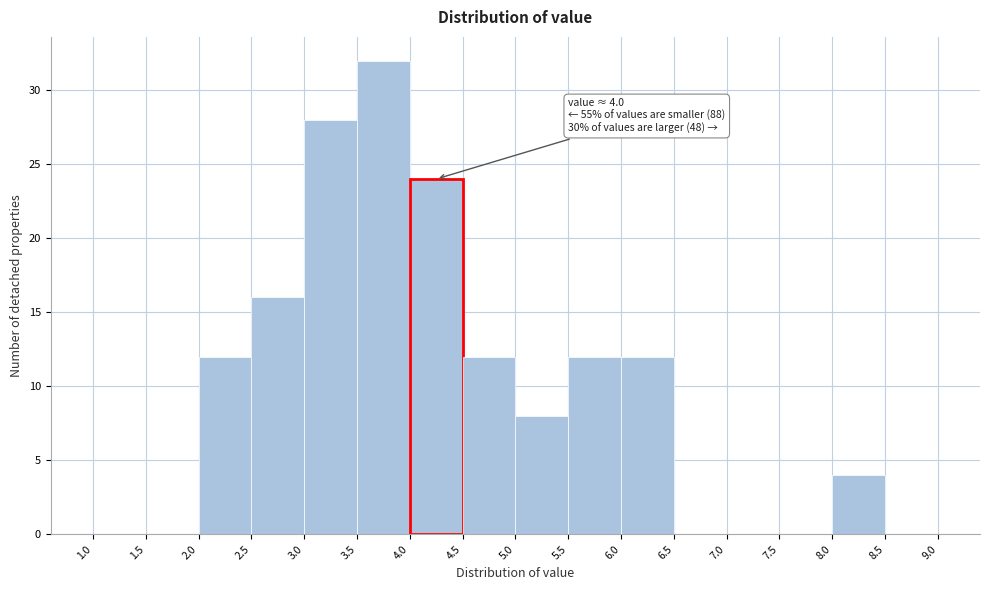

Over which range of the x-axis is the bar tallest?

3.5 to 4.0